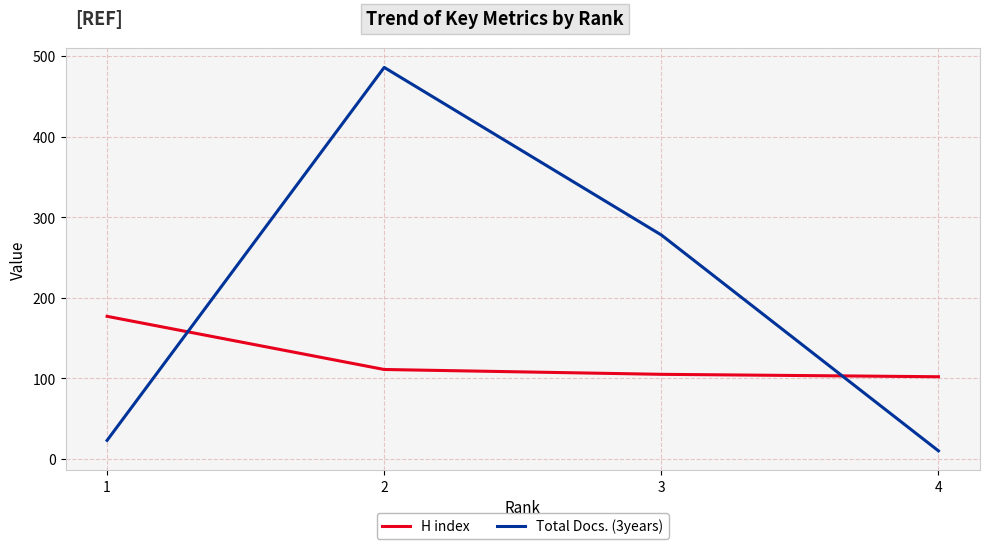

True or false: H index and Total Docs. (3years) intersect in this chart.

True